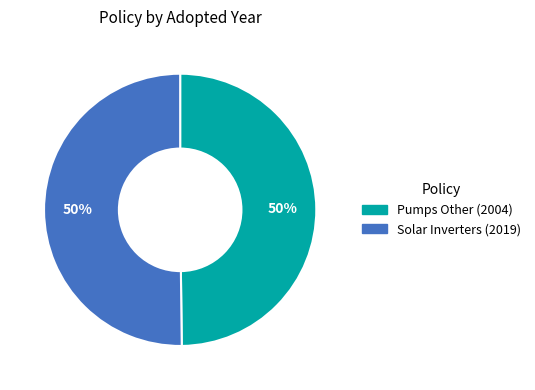

To the nearest percent, what is the combined percentage of Solar Inverters (2019) and Pumps Other (2004)?

100%